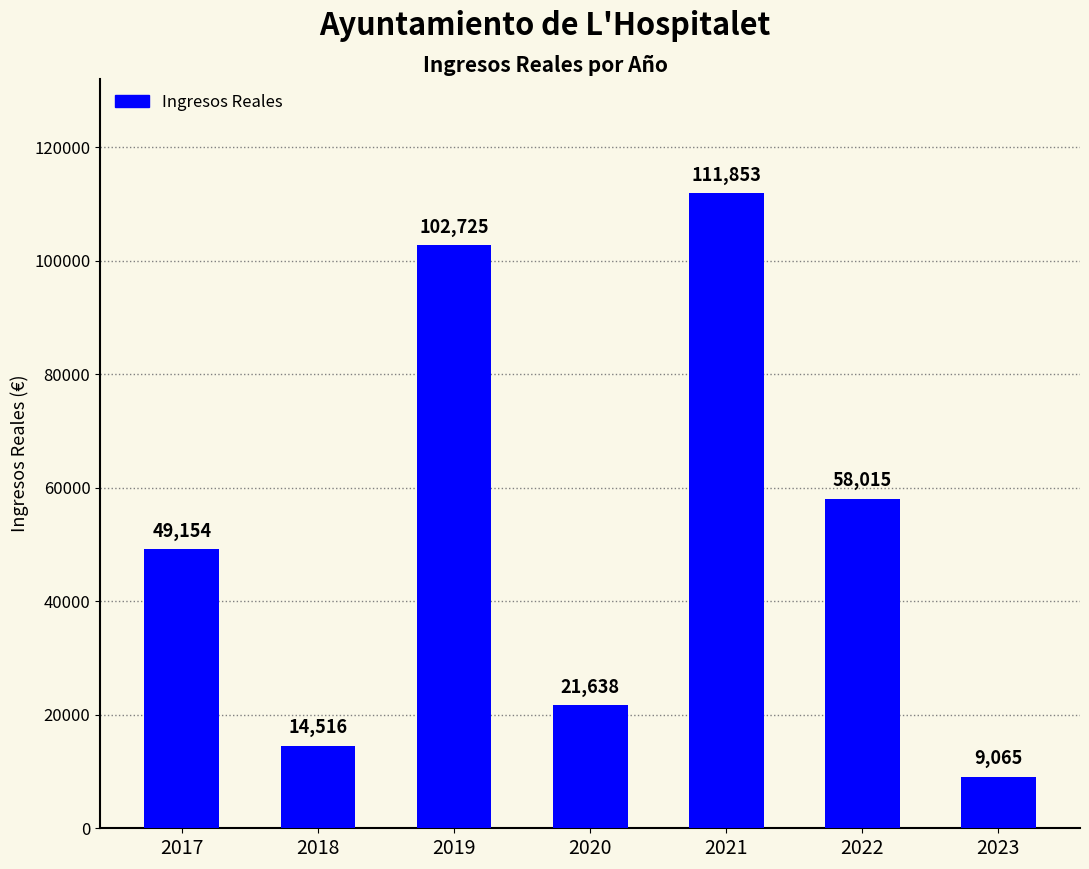

What is the greatest value displayed?

111852.6